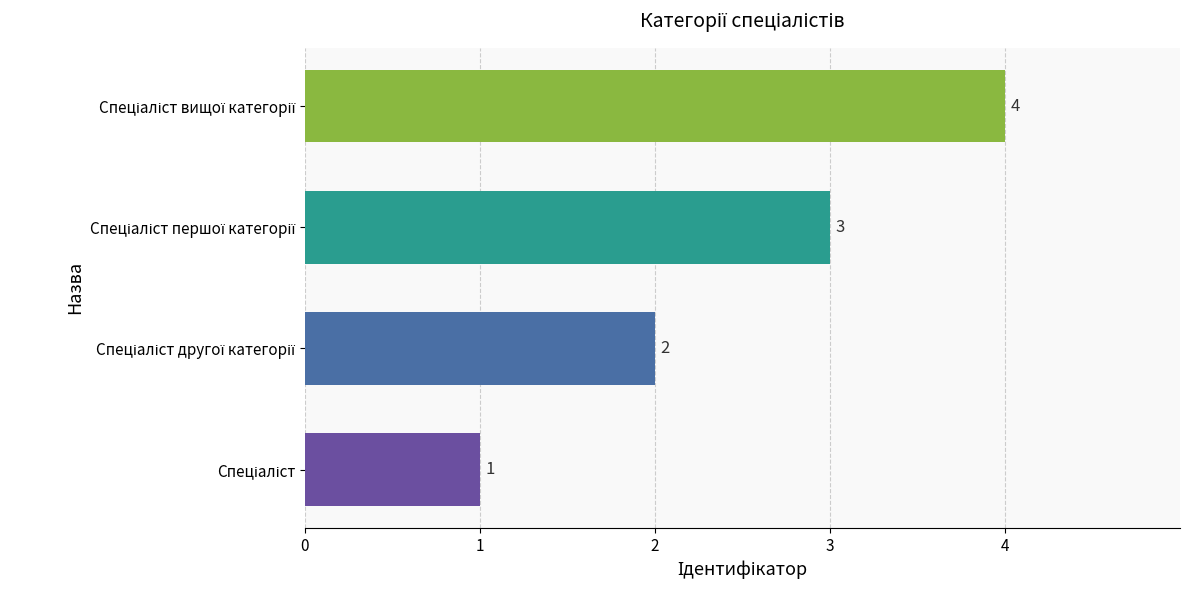

Count the number of categories in the chart.

4